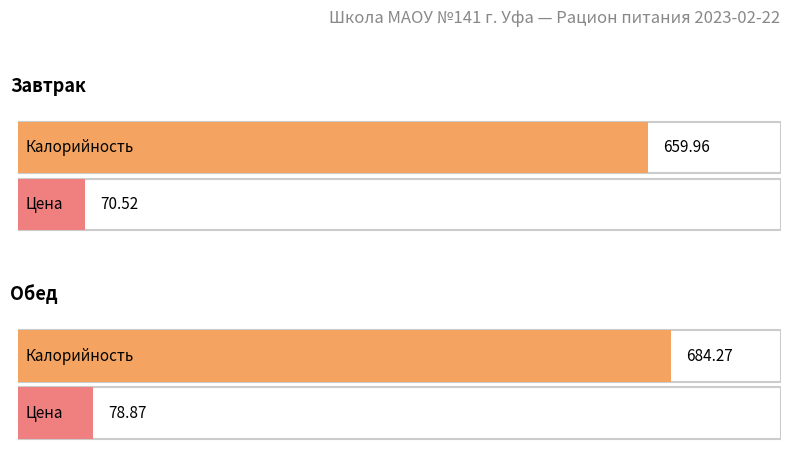

Does the chart contain stacked bars?

No